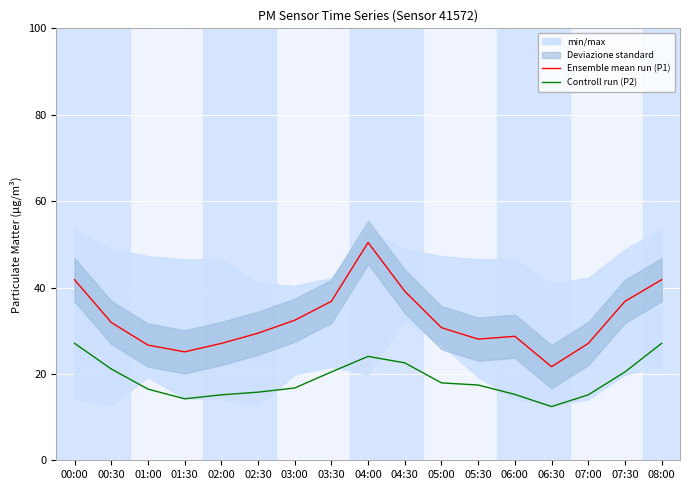

The value of Ensemble mean run (P1) at 00:30 is 31.9. True or false?

True